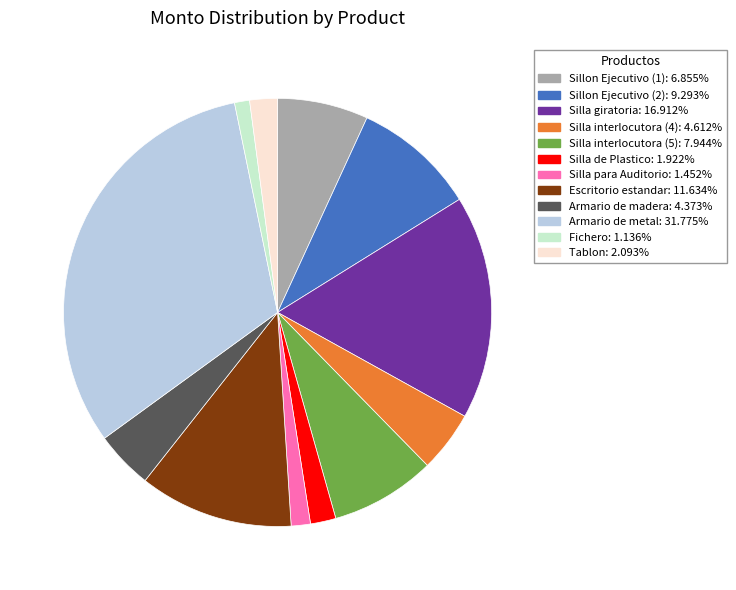

Which category has the biggest portion of the pie?

Armario de metal